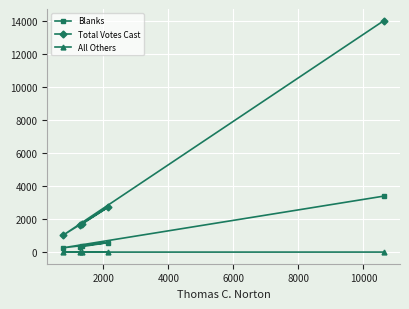

What is the greatest value displayed?

14033